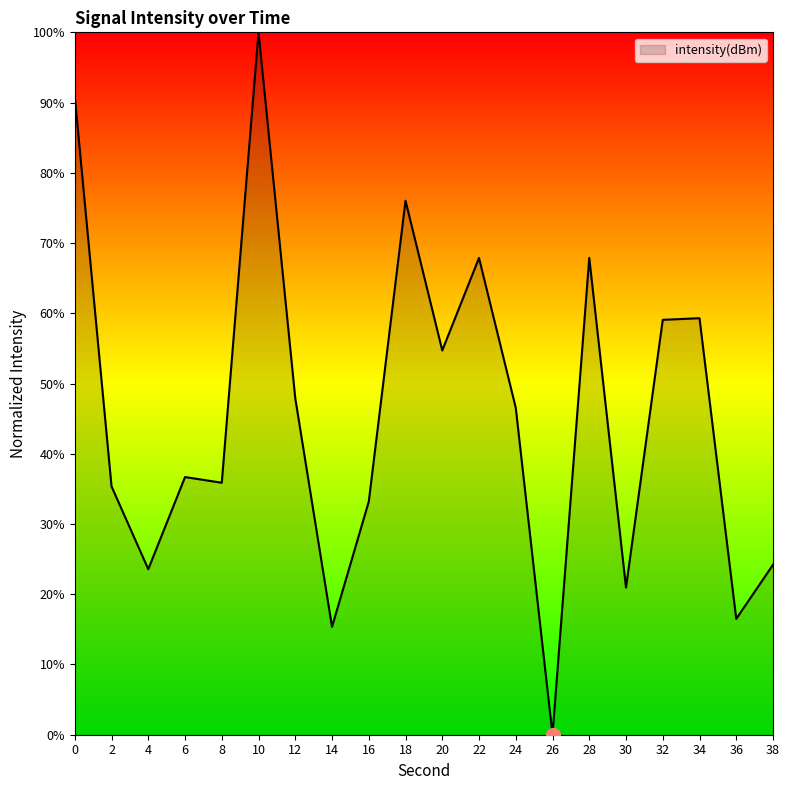

What is the change in value from 14 to 28?

+52.5